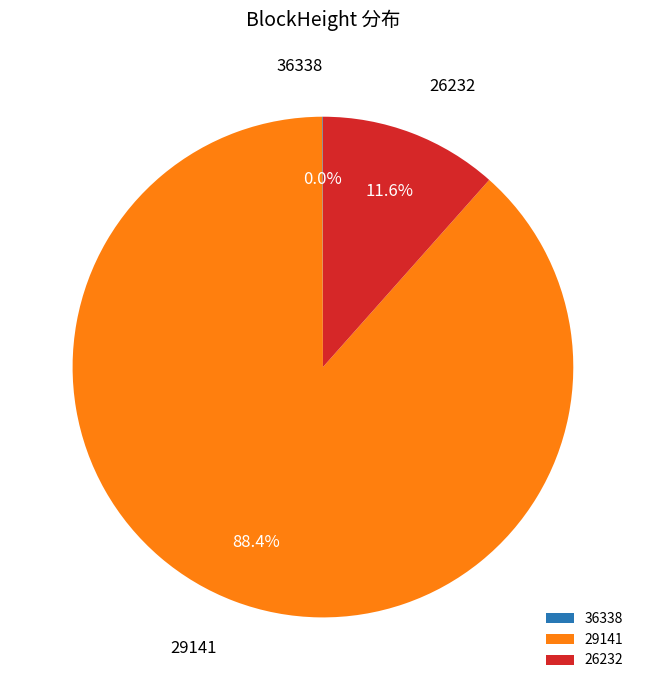

What portion of the pie excludes 26232?

88.4%